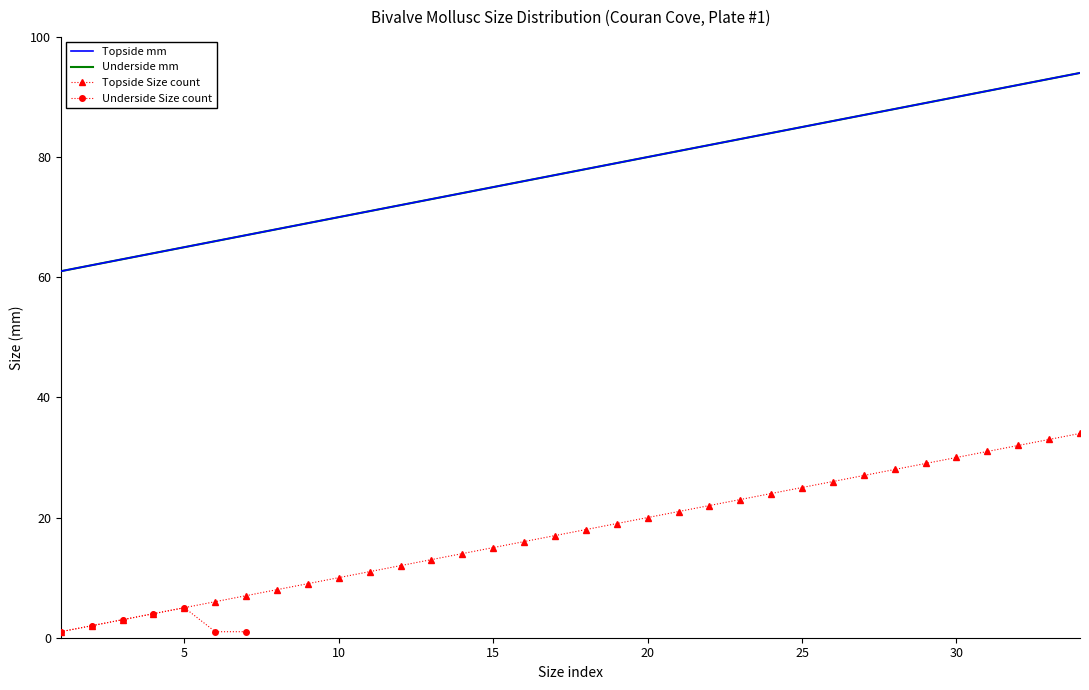

True or false: the data shows 30 at x.

False